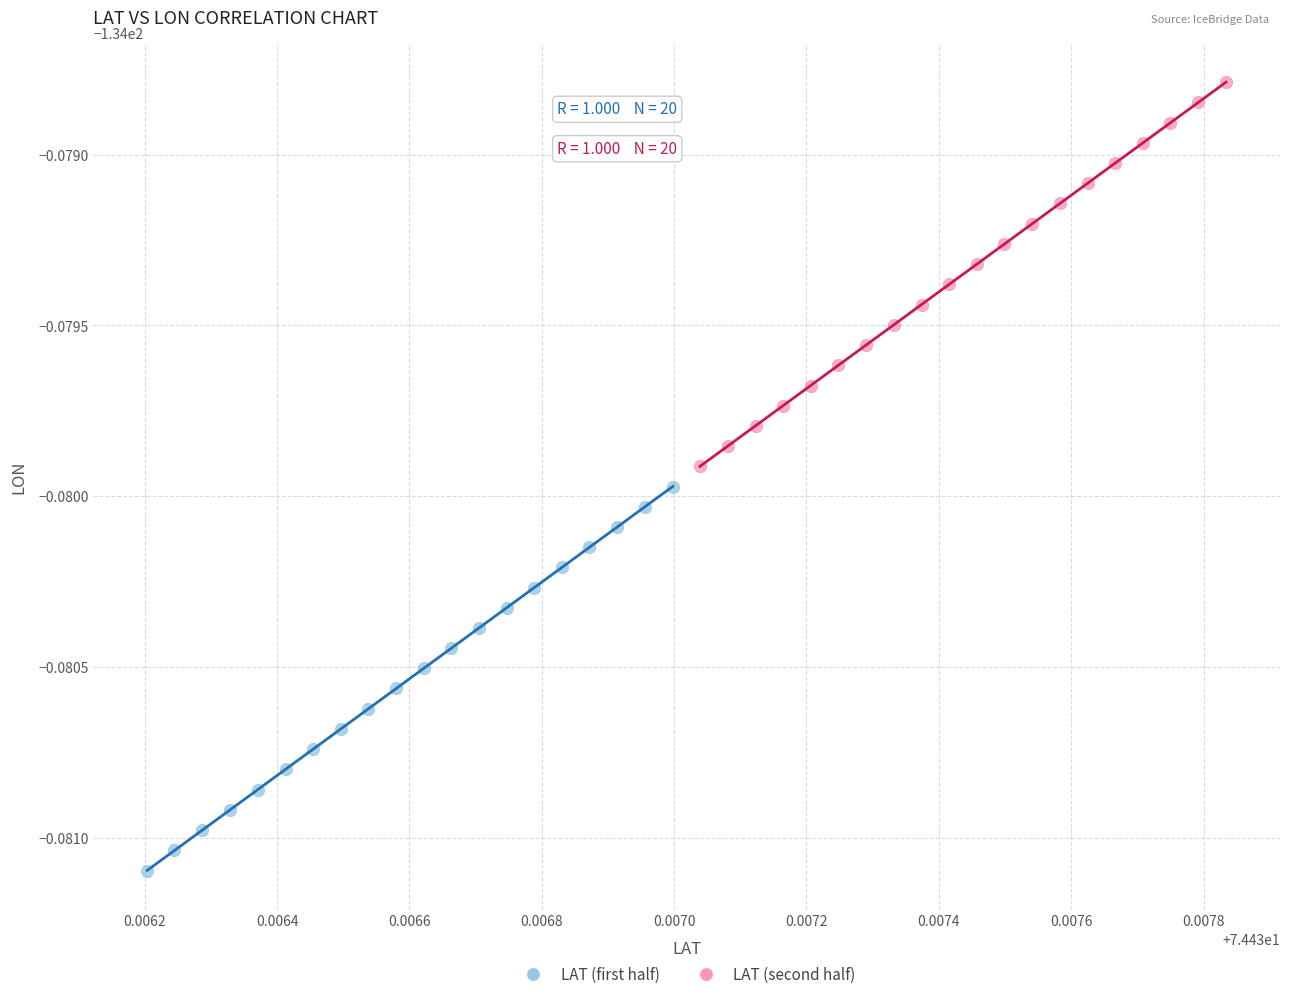

What are all the series names shown in the legend?

LAT (first half), LAT (second half)